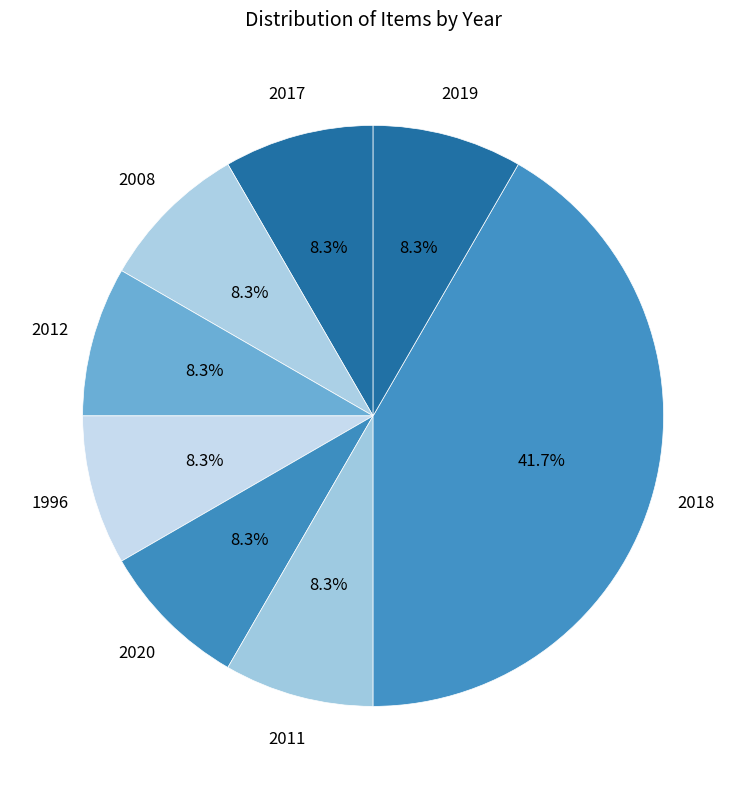

How much of the chart is everything except 2019?

91.7%